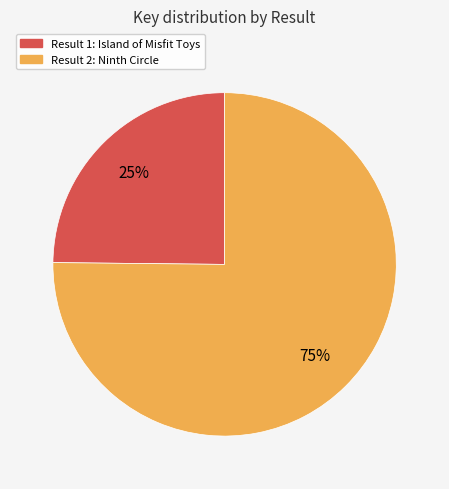

To the nearest percent, what is the difference between the largest and smallest slice percentages?

50%